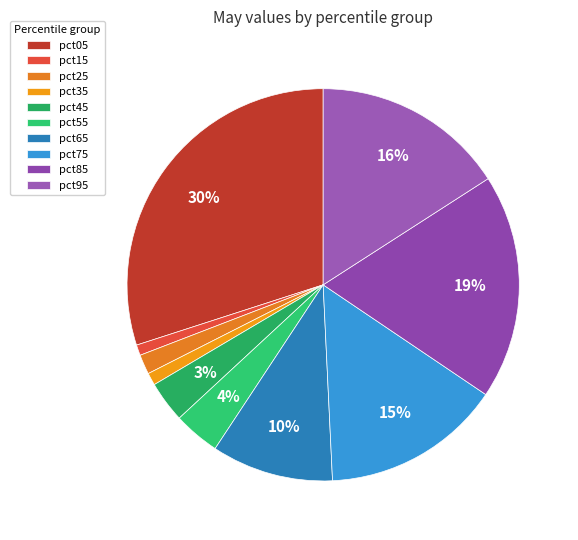

Is it true that pct55 is 4% of the pie?

True